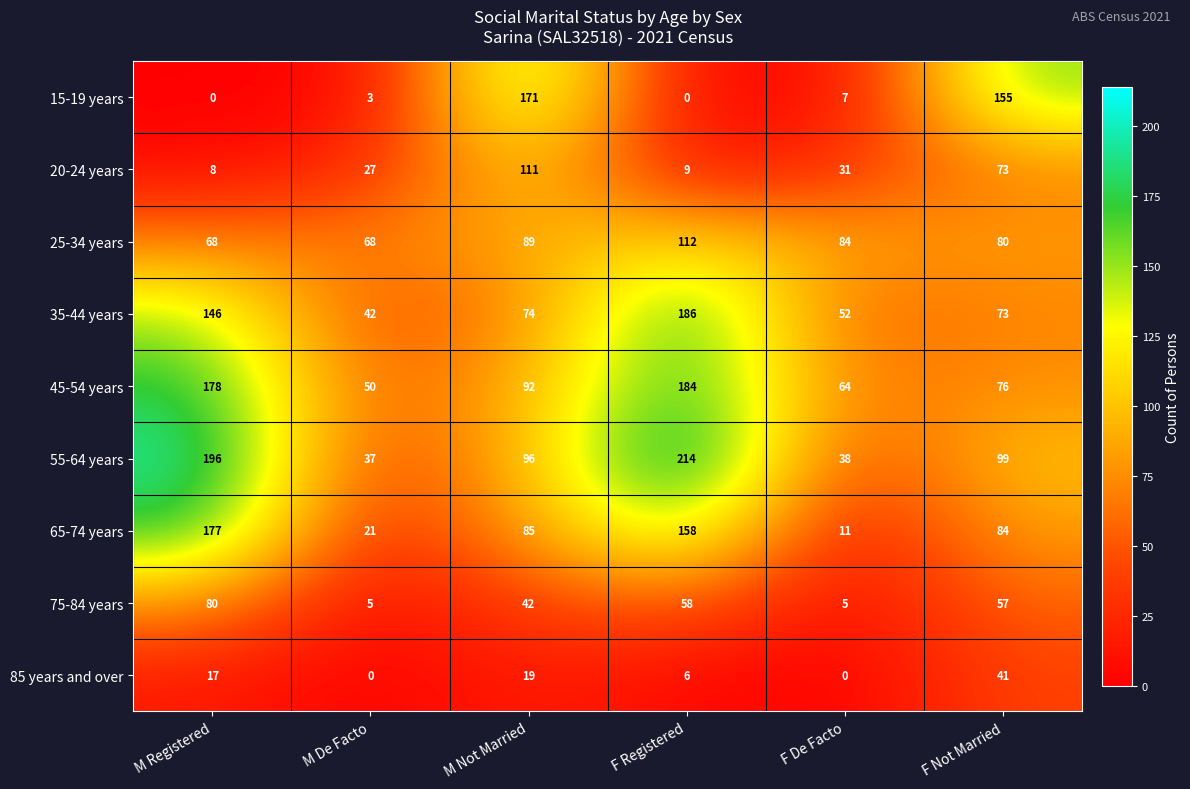

What is the sum of all 15-19 years values?

336